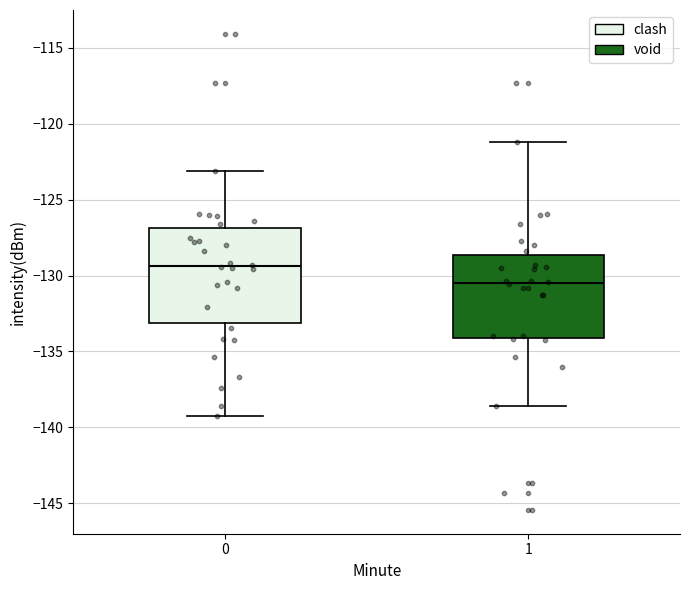

Reading left to right, read every box against the y-axis: the position of its median line, the range the box covers, and the ends of its whiskers. The values are not printed on the chart, so give them approximately, as read against the axis.

0: median -129.5, box -133.0 to -127.0, whiskers -139.5 to -123.0
1: median -130.5, box -134.0 to -128.5, whiskers -138.5 to -121.0